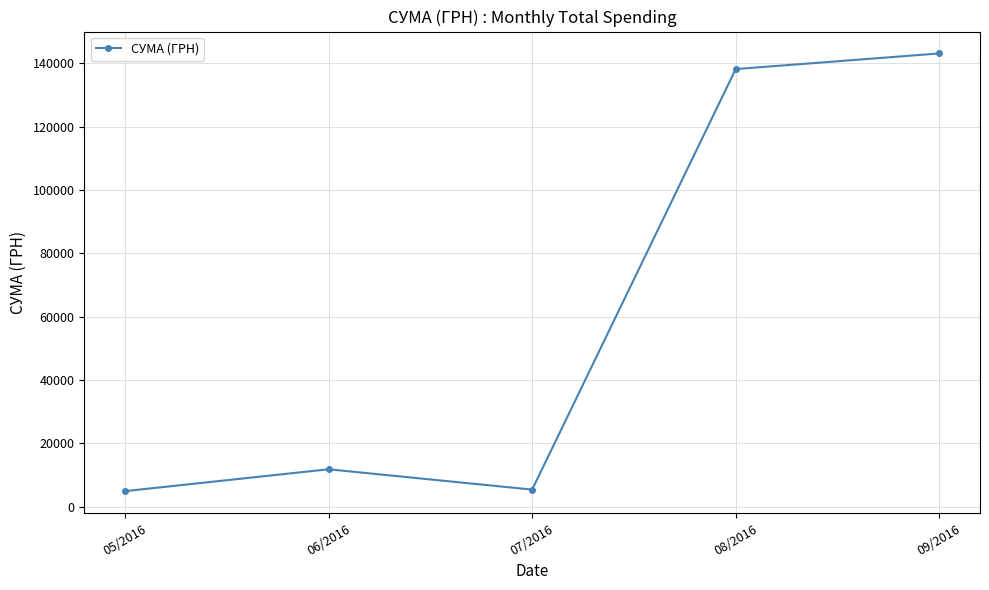

At which label is the value closest to 74008?

06/2016